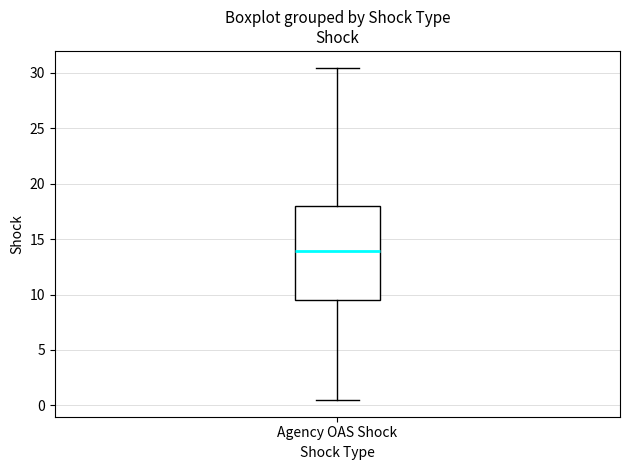

Where is the upper edge of the box for Agency OAS Shock on the y-axis? The values are not printed on the chart, so give them approximately, as read against the axis.

18.0